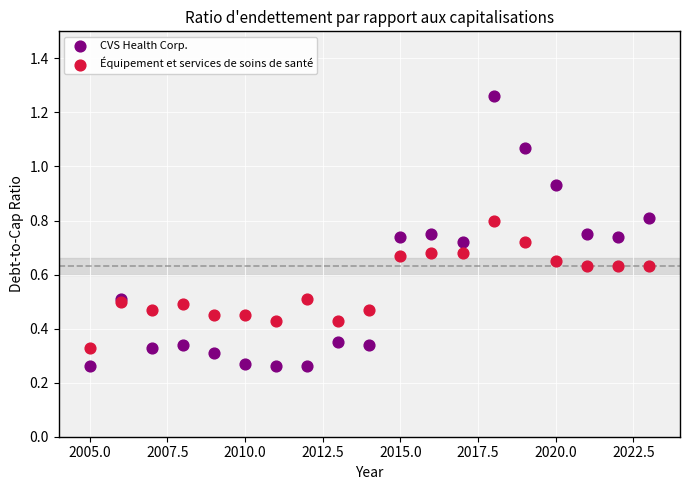

Which series contains the lowest Y value?

CVS Health Corp.